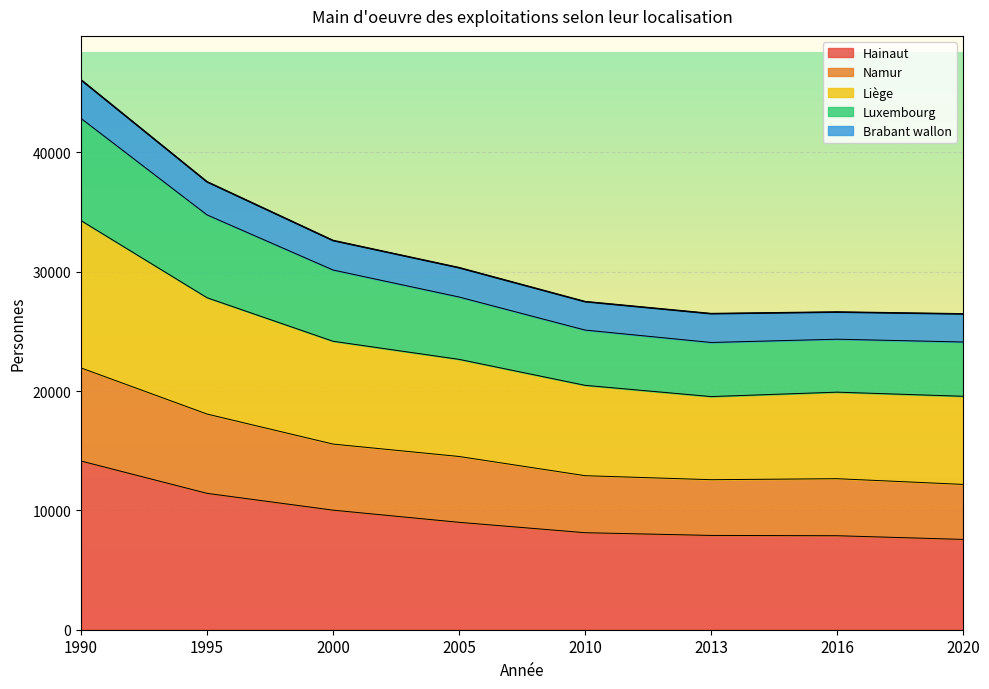

How many interior local peaks does the Luxembourg series have?

1